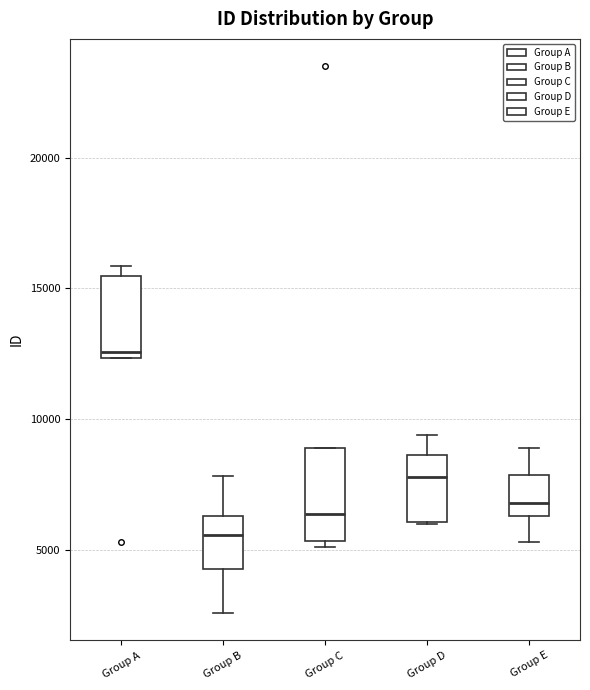

Where does the lower whisker of the box for Group B end on the y-axis? The values are not printed on the chart, so give them approximately, as read against the axis.

2500